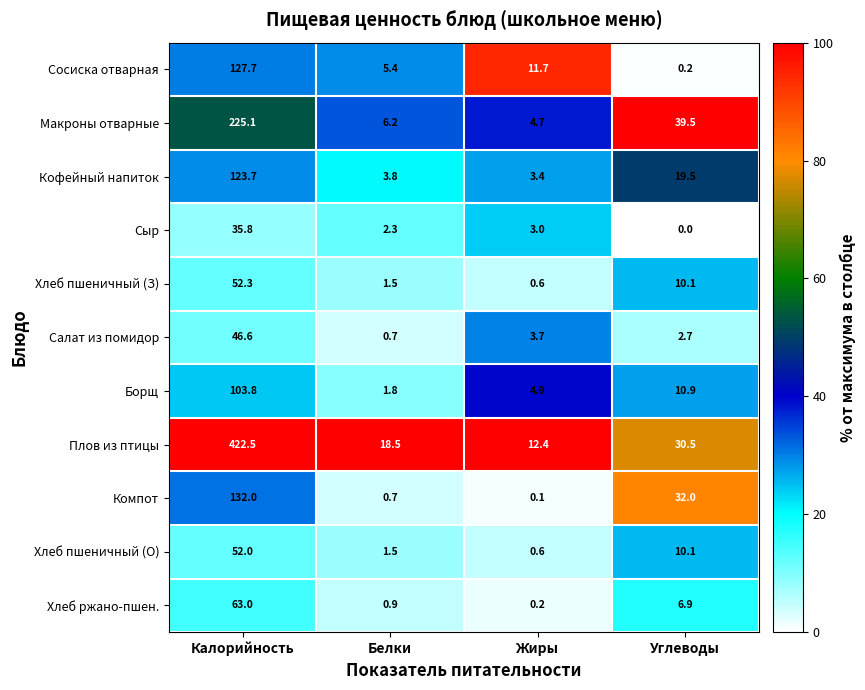

Which label corresponds to the largest value in the chart?

Калорийность